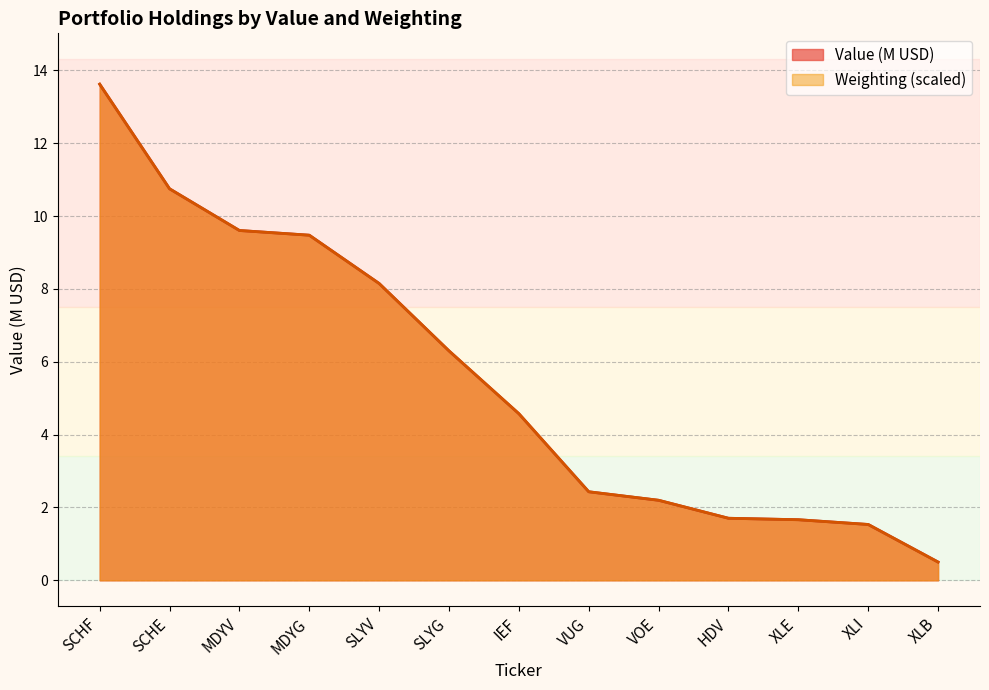

Rank the categories by value from highest to lowest.

SCHF, SCHE, MDYV, MDYG, SLYV, SLYG, IEF, VUG, VOE, HDV, XLE, XLI, XLB